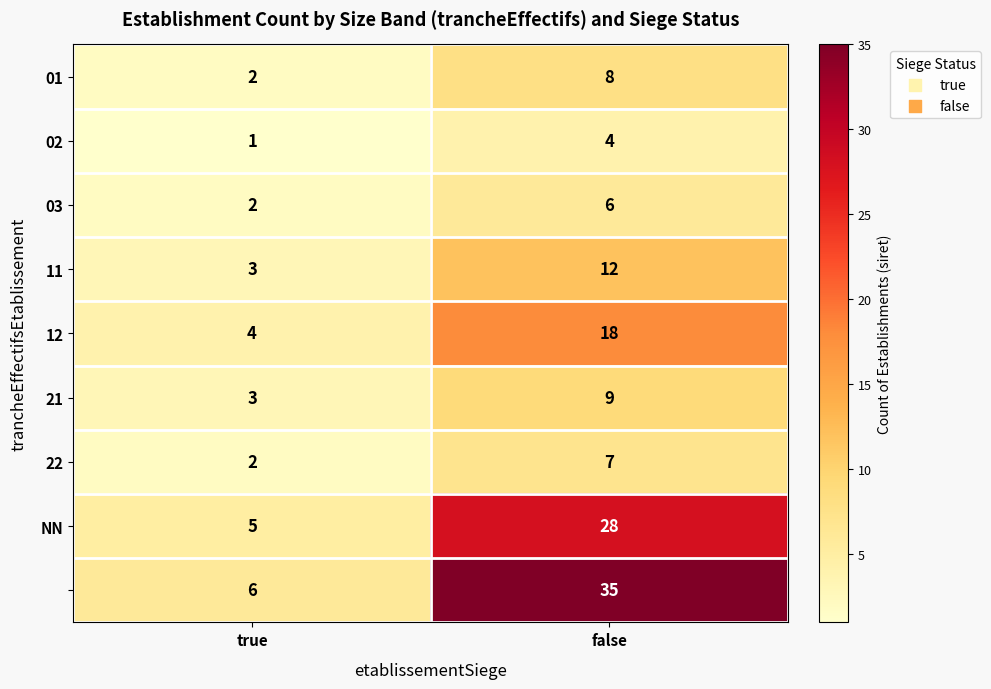

What is the greatest value displayed?

35